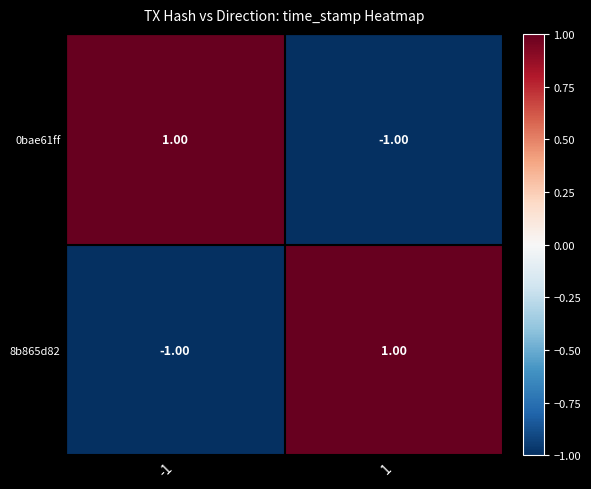

Rank the series at 1 from highest to lowest value.

8b865d82, 0bae61ff